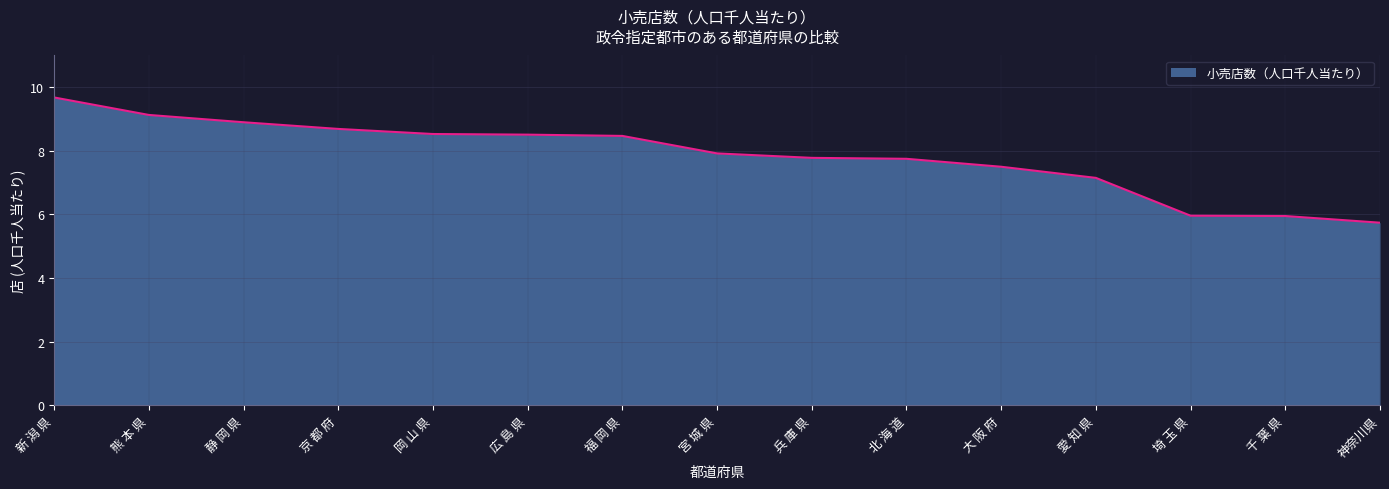

Which label corresponds to the largest value in the chart?

新 潟 県